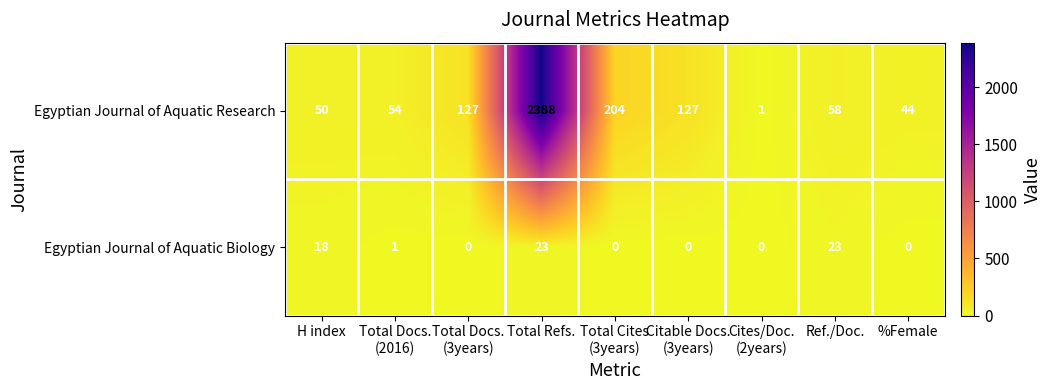

What is the highest value of the Egyptian Journal of Aquatic Research series?

2388